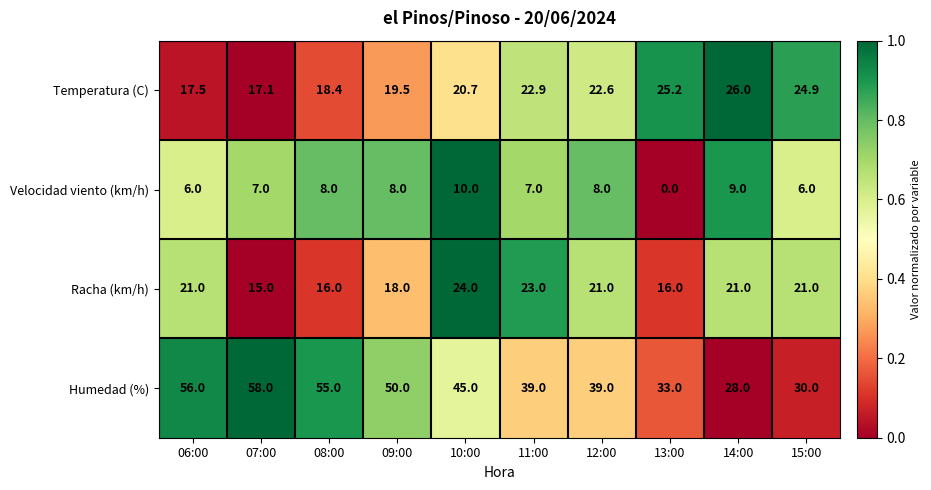

What is the maximum value for Temperatura (C)?

26.0